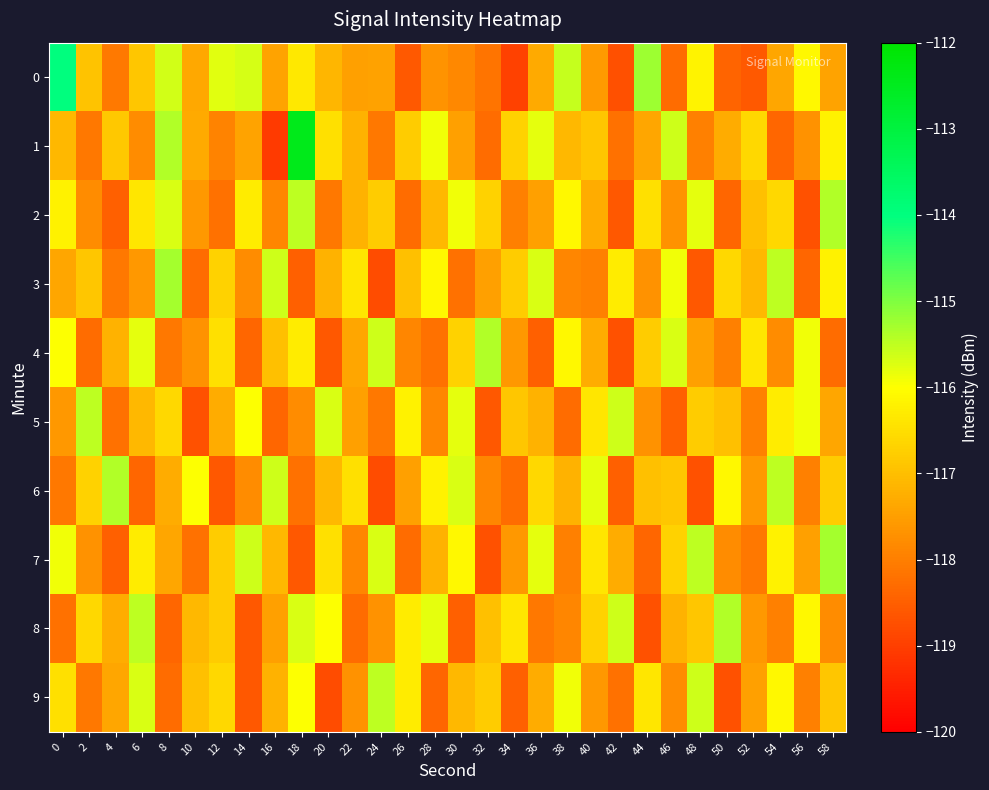

Which label corresponds to the smallest value in the chart?

16